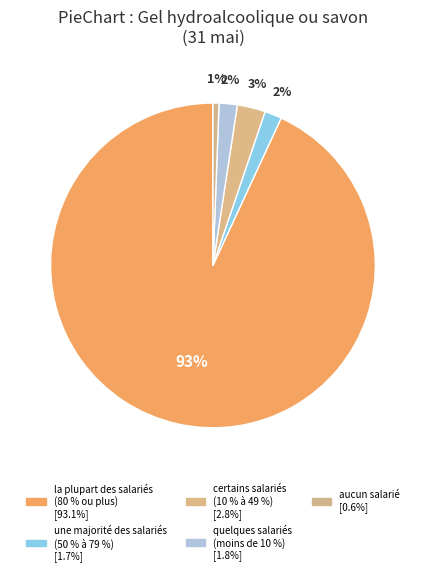

How many slices are in this pie chart?

5